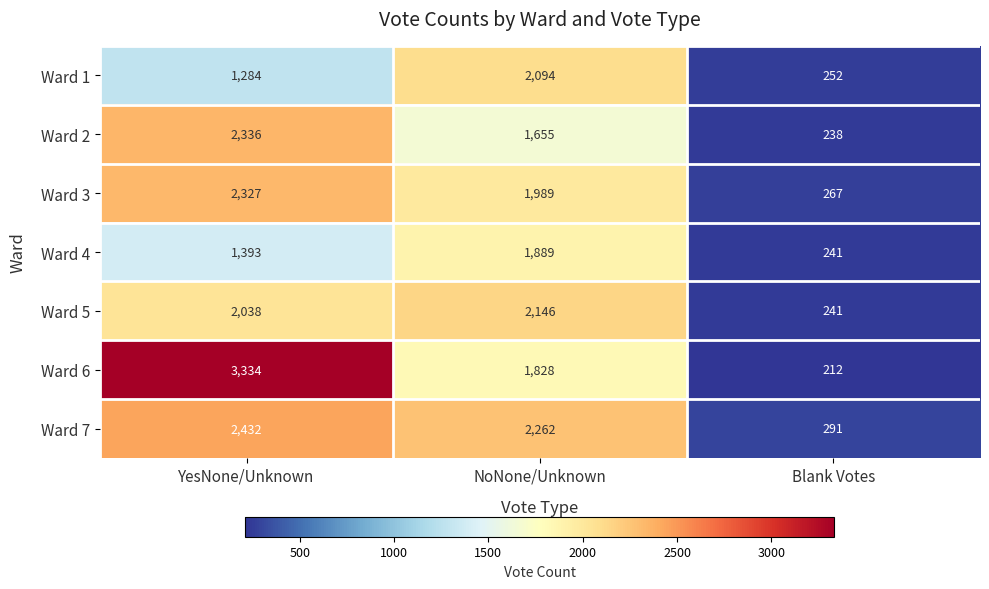

At which label is Ward 5 closest to 1193?

YesNone/Unknown